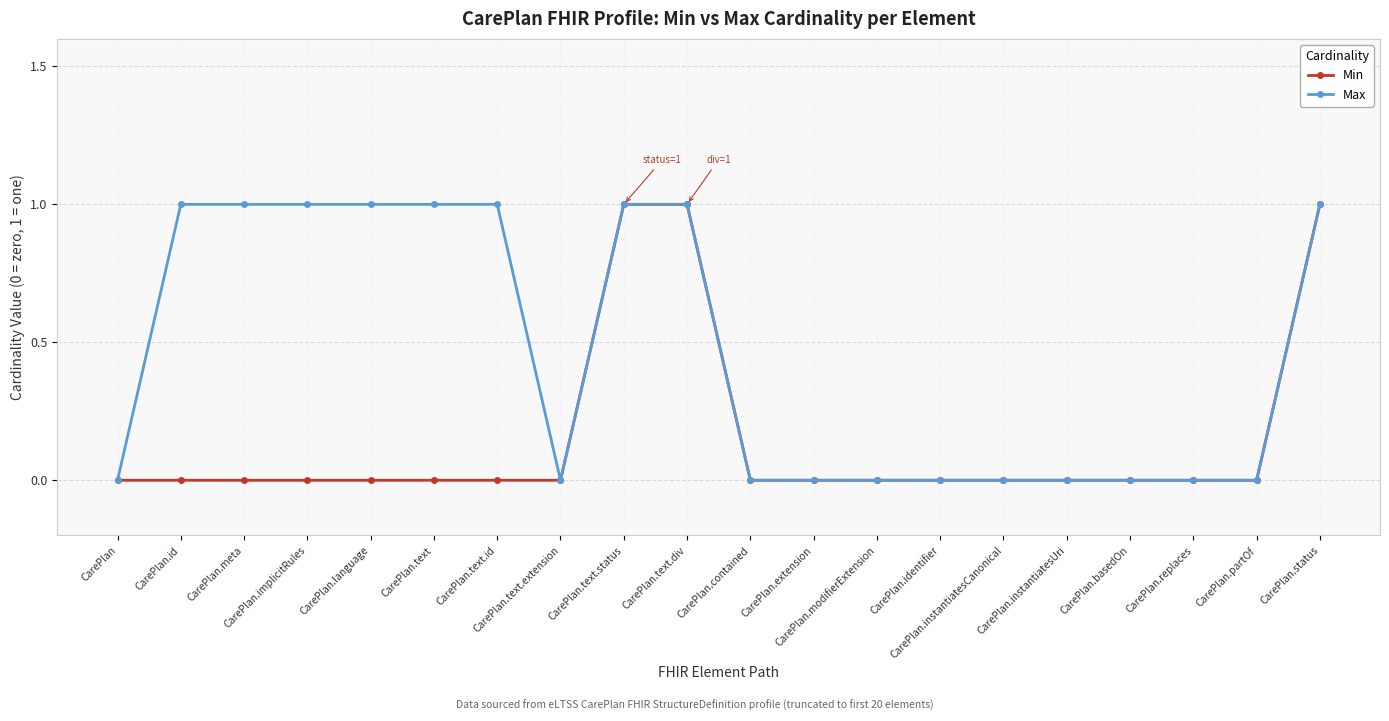

What are all the series names shown in the legend?

Min, Max